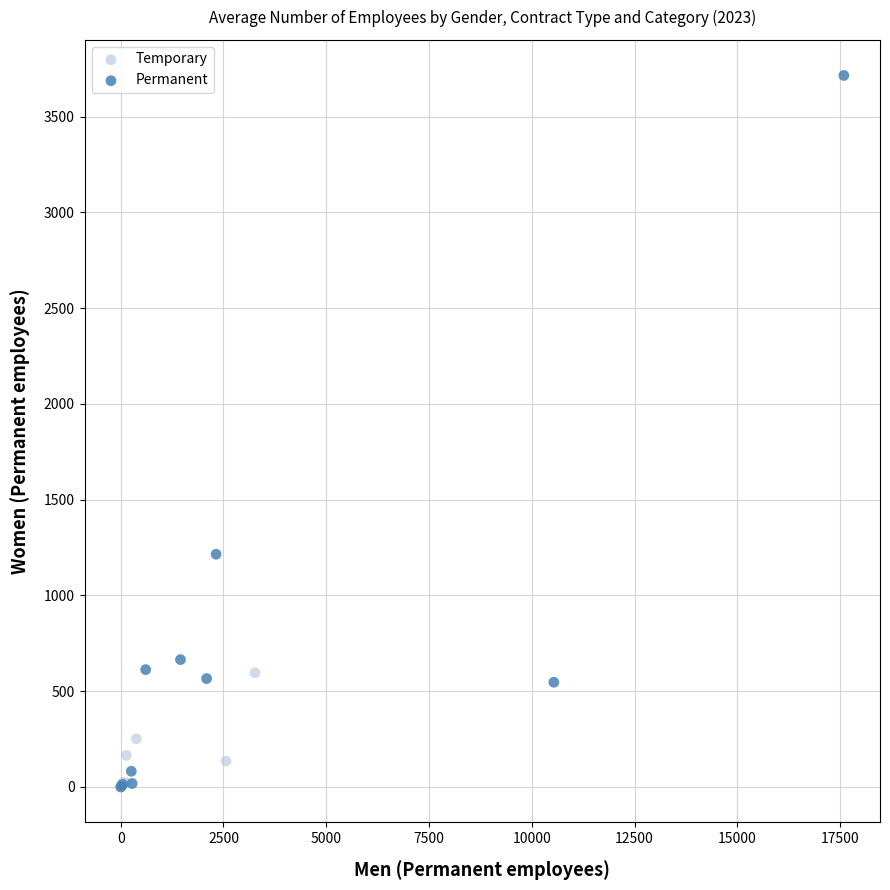

Which series reaches the maximum Y coordinate?

Permanent